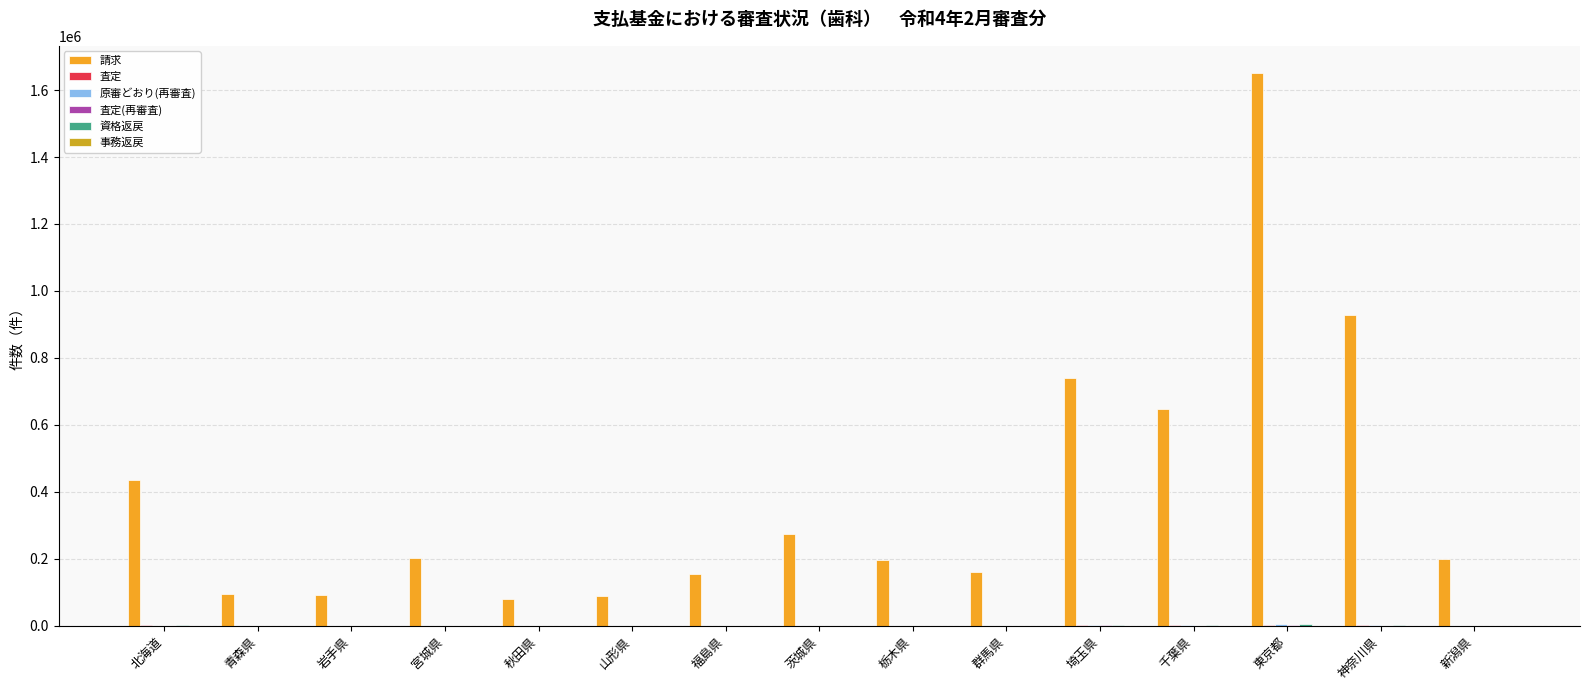

What is the greatest value displayed?

1649672